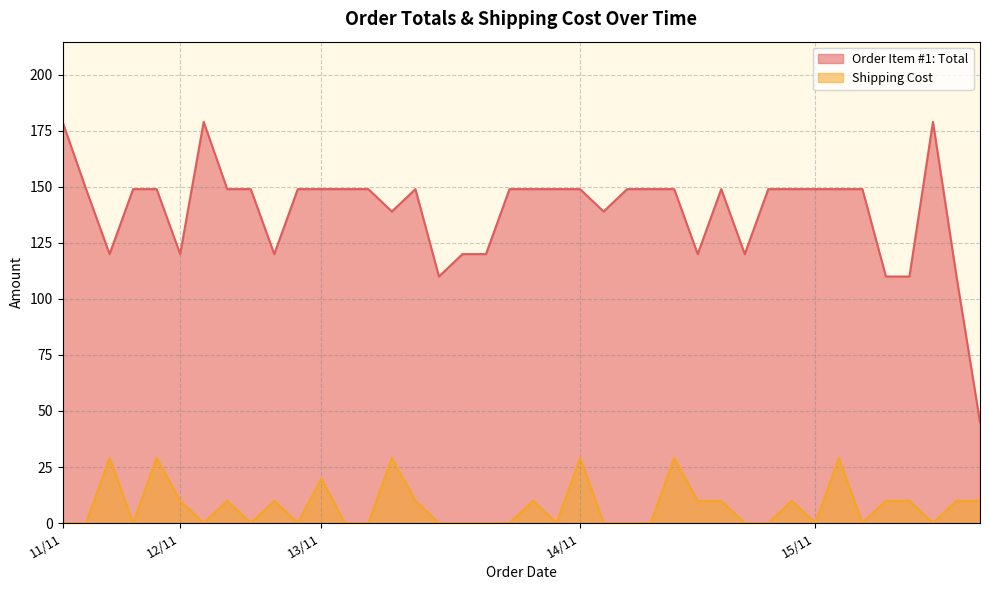

The value of Order Item #1: Total at 14/11 is 78.0. True or false?

False